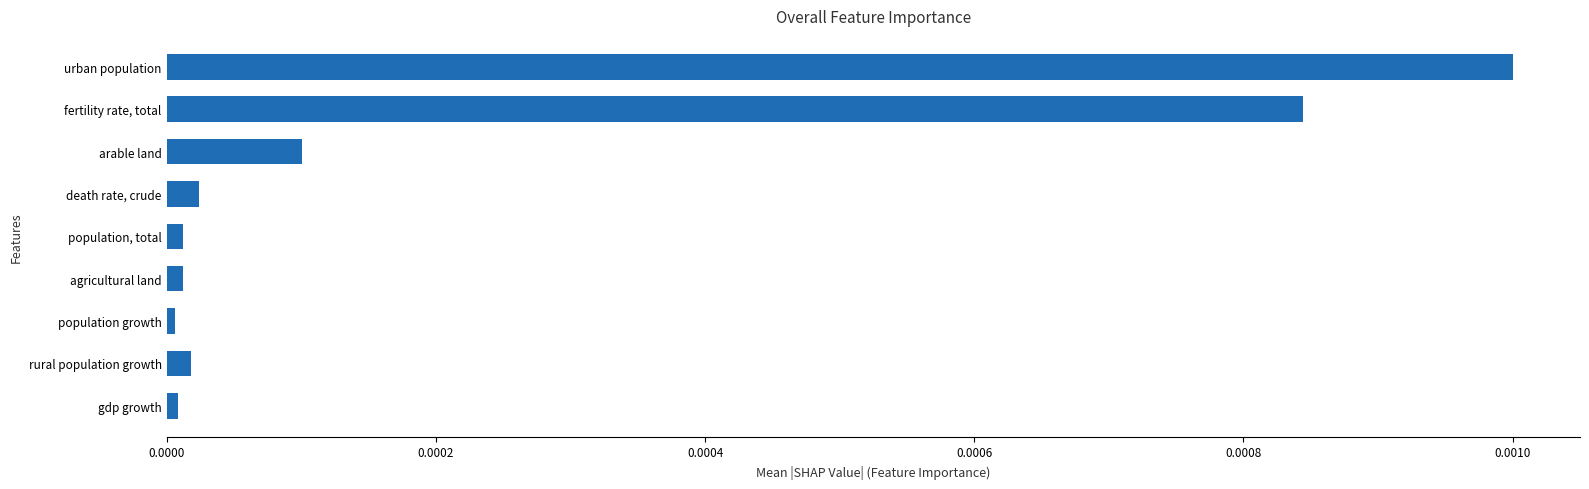

At which category does the chart reach its peak across all series?

urban population